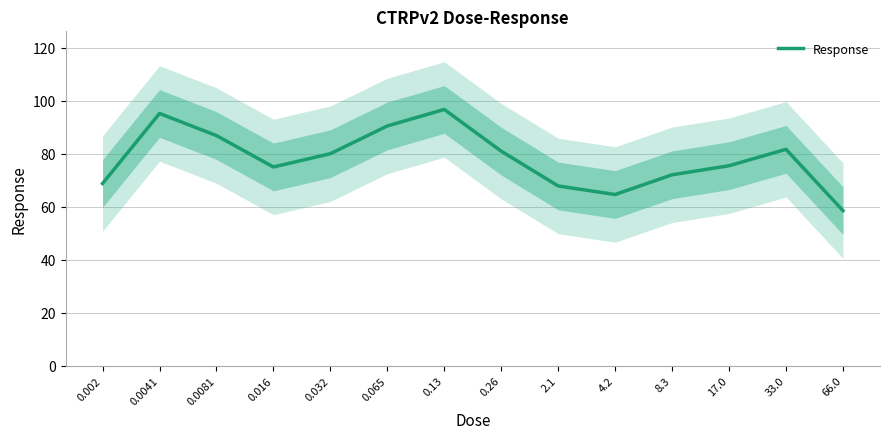

How many points are higher than both their immediate neighbors (excluding endpoints)?

3